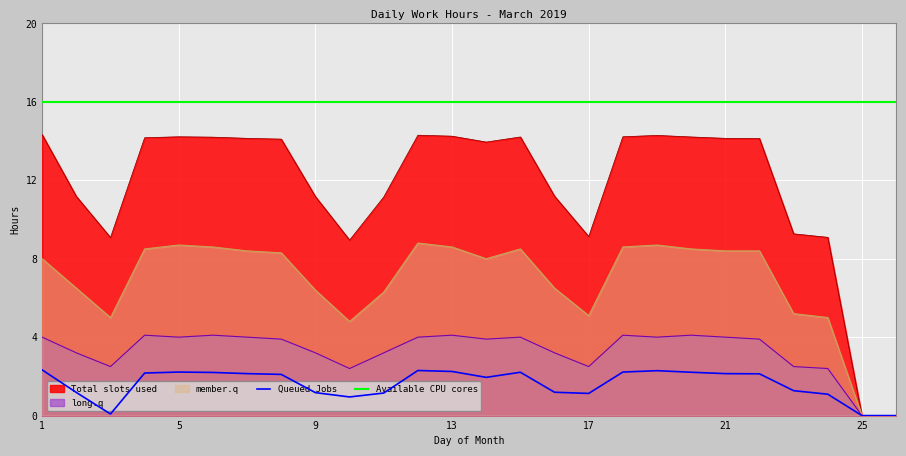

The member.q series shows 8.6 at 13. True or false?

True